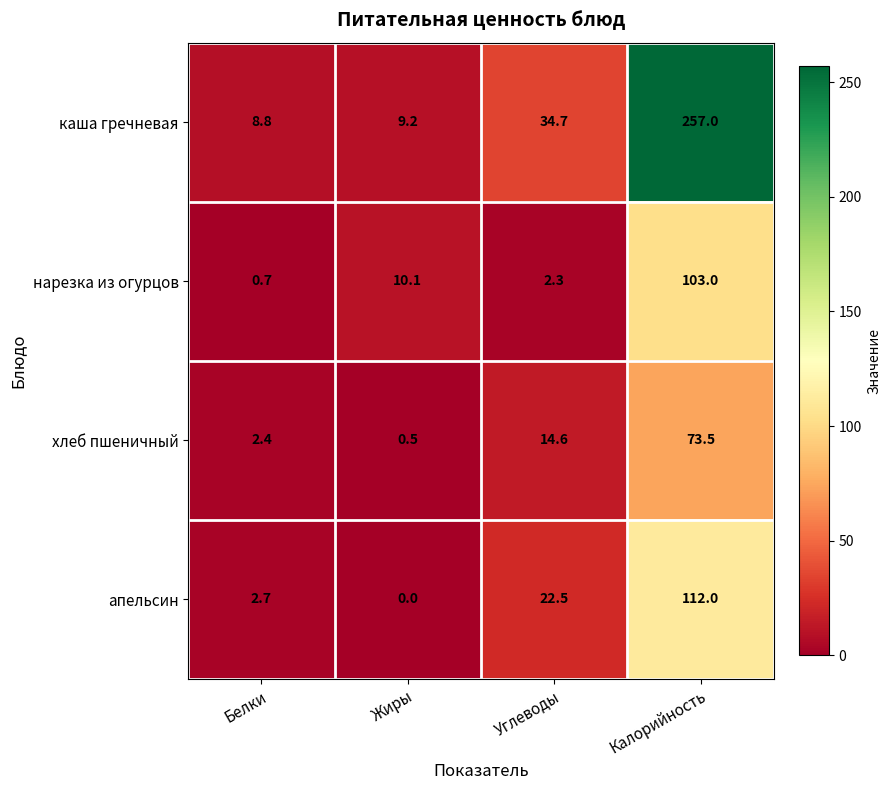

Reading left to right, list all the values displayed in this chart.

каша гречневая: 8.8	9.2	34.7	257.0
нарезка из огурцов: 0.7	10.1	2.3	103.0
хлеб пшеничный: 2.4	0.5	14.6	73.5
апельсин: 2.7	0.0	22.5	112.0